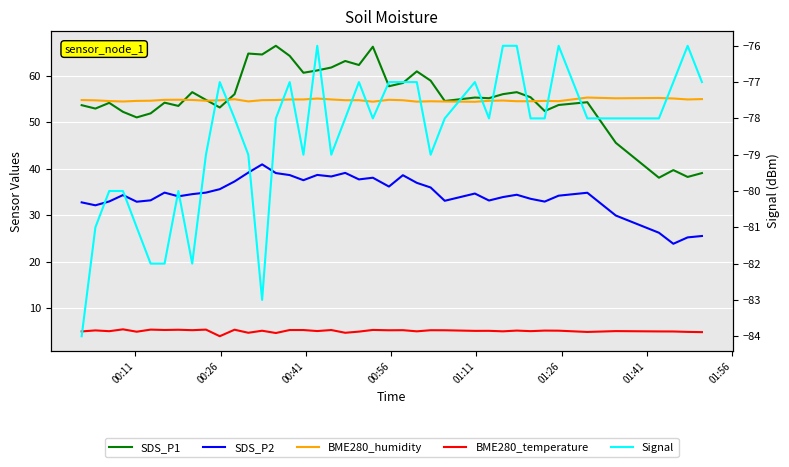

How many interior local valleys does the SDS_P2 series have?

11